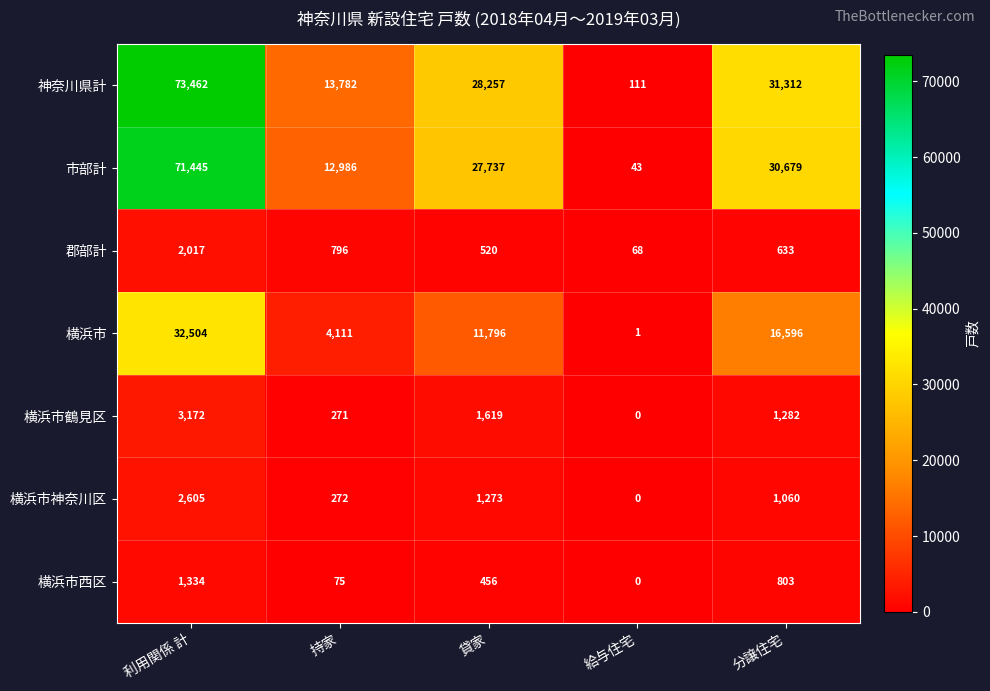

At 利用関係 計, list the series in order from largest to smallest.

神奈川県計, 市部計, 横浜市, 横浜市鶴見区, 横浜市神奈川区, 郡部計, 横浜市西区